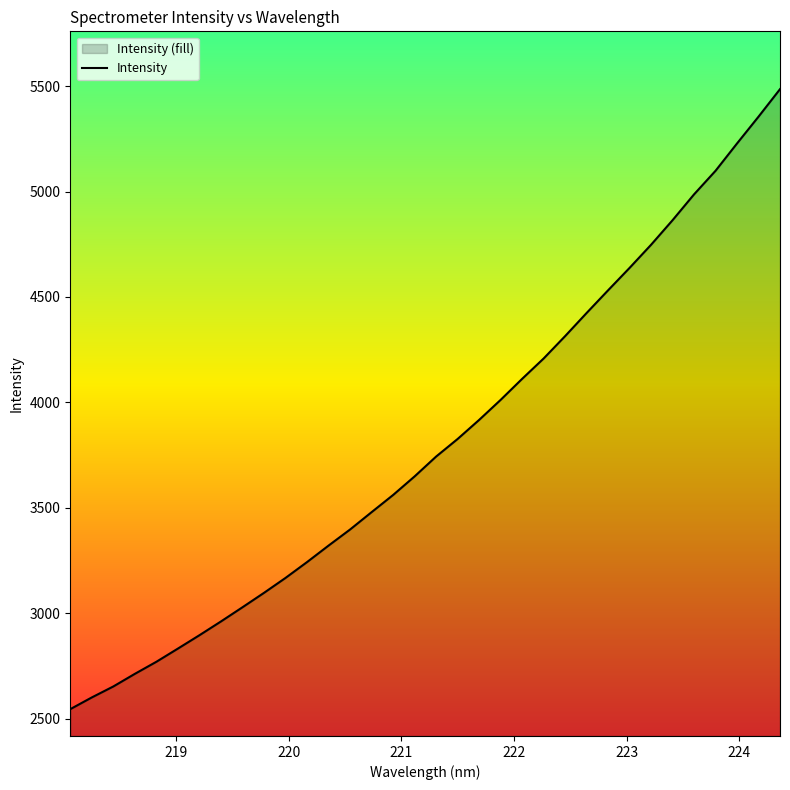

What is the greatest value displayed?

5485.8